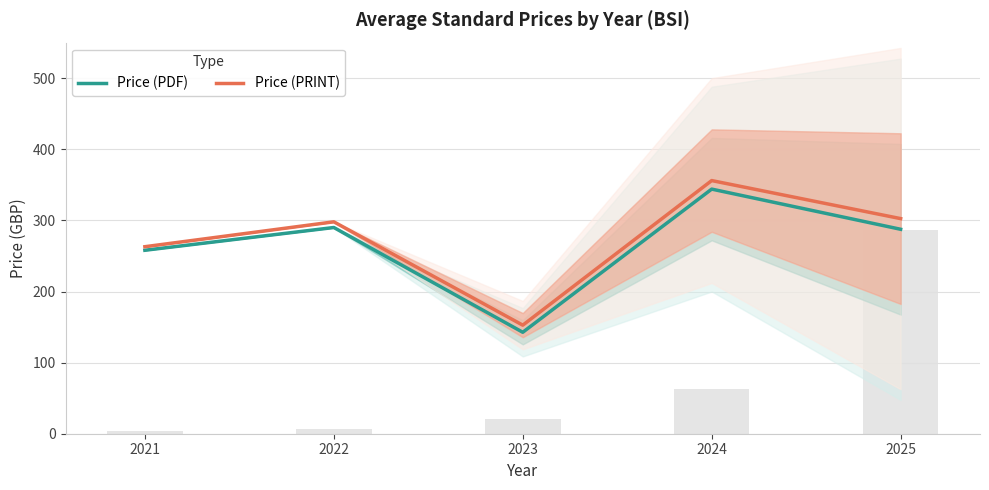

Are the bars grouped side by side (vs. stacked)?

Yes